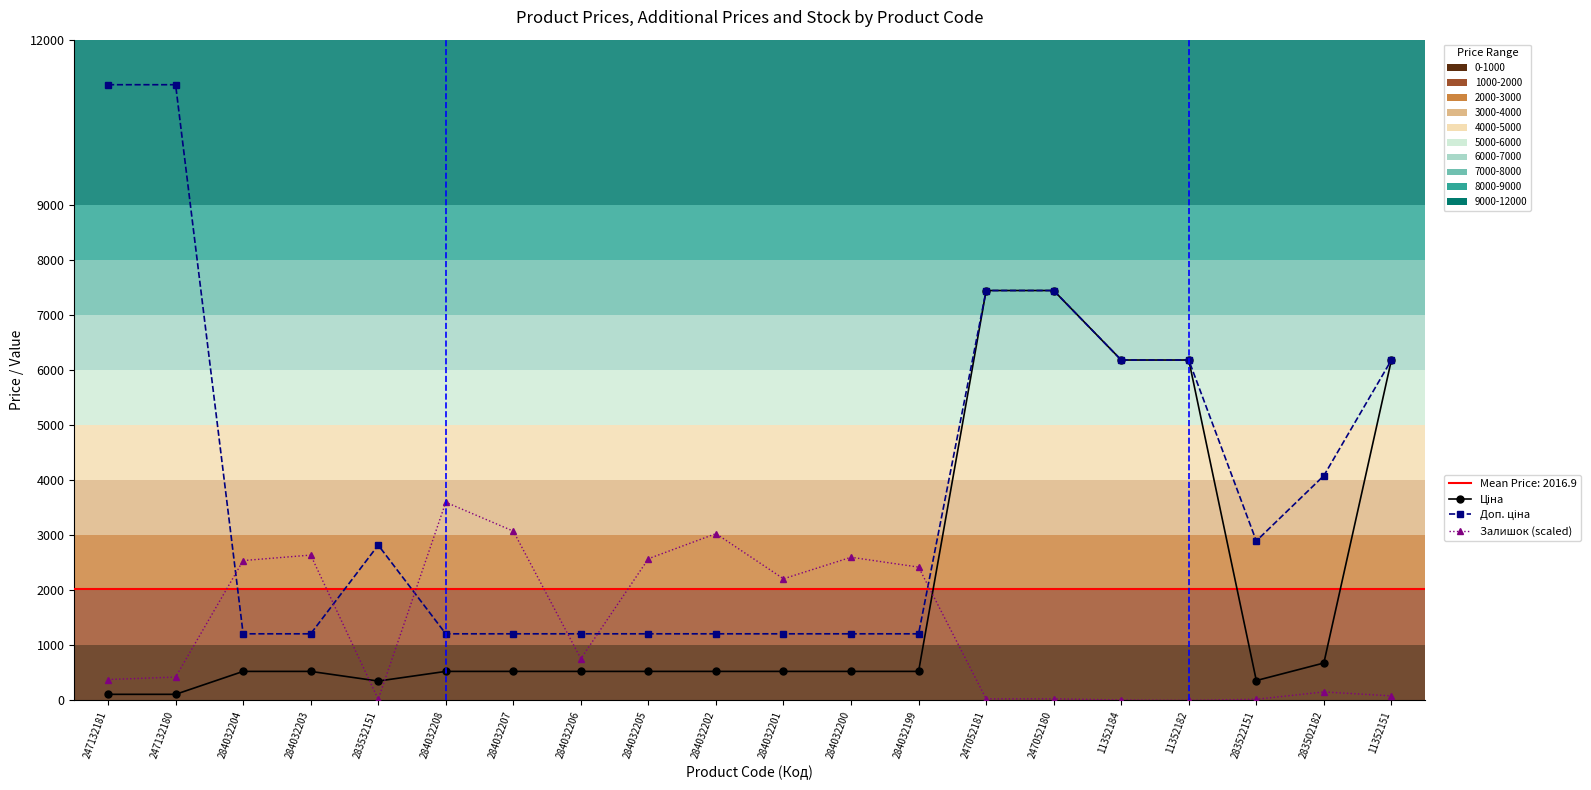

What is the value of the Ціна point at the 6th from the left?

528.2